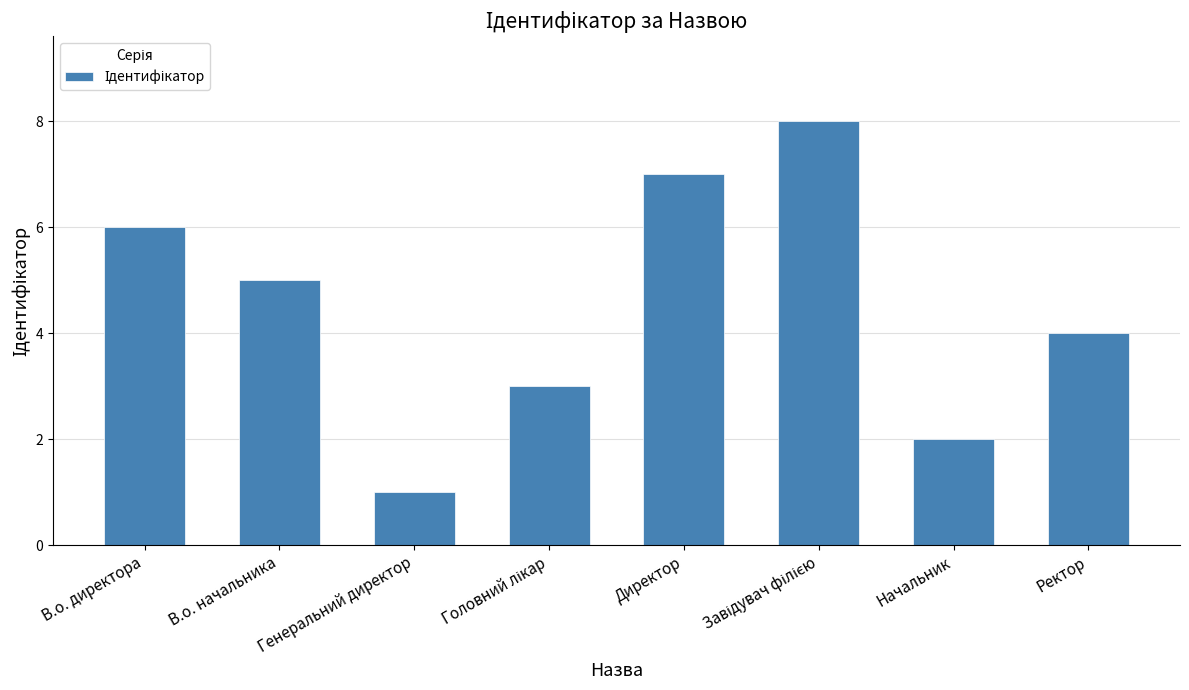

How many values are below 5?

4